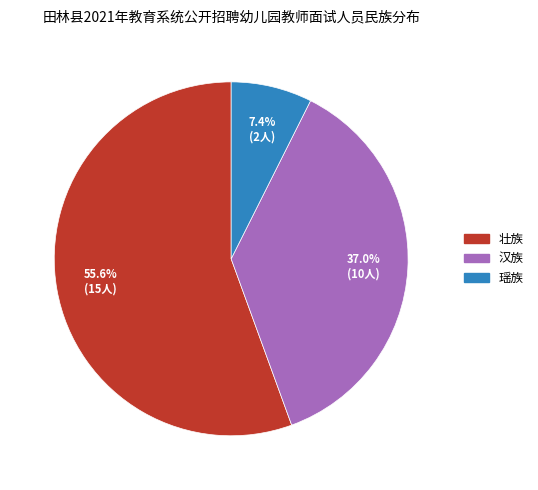

What is the largest slice in the pie chart?

壮族